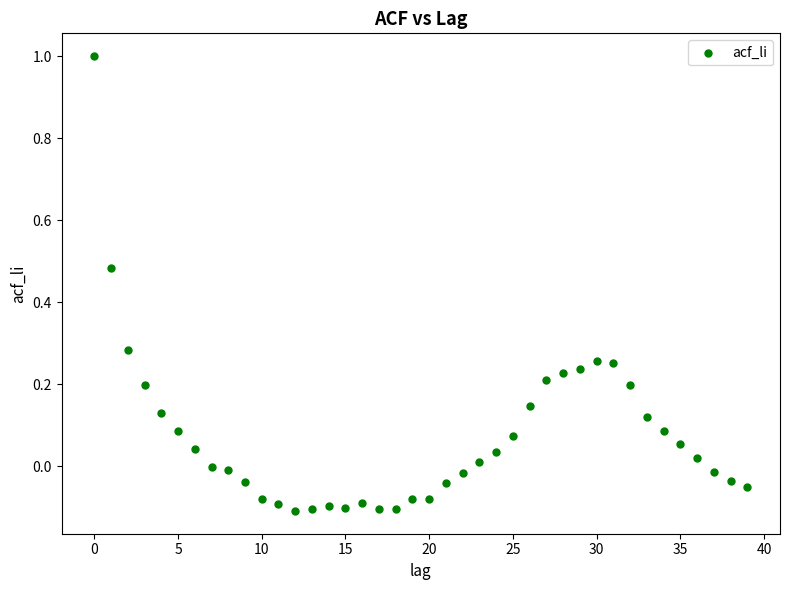

What is the range of Y values (max minus min)?

1.1